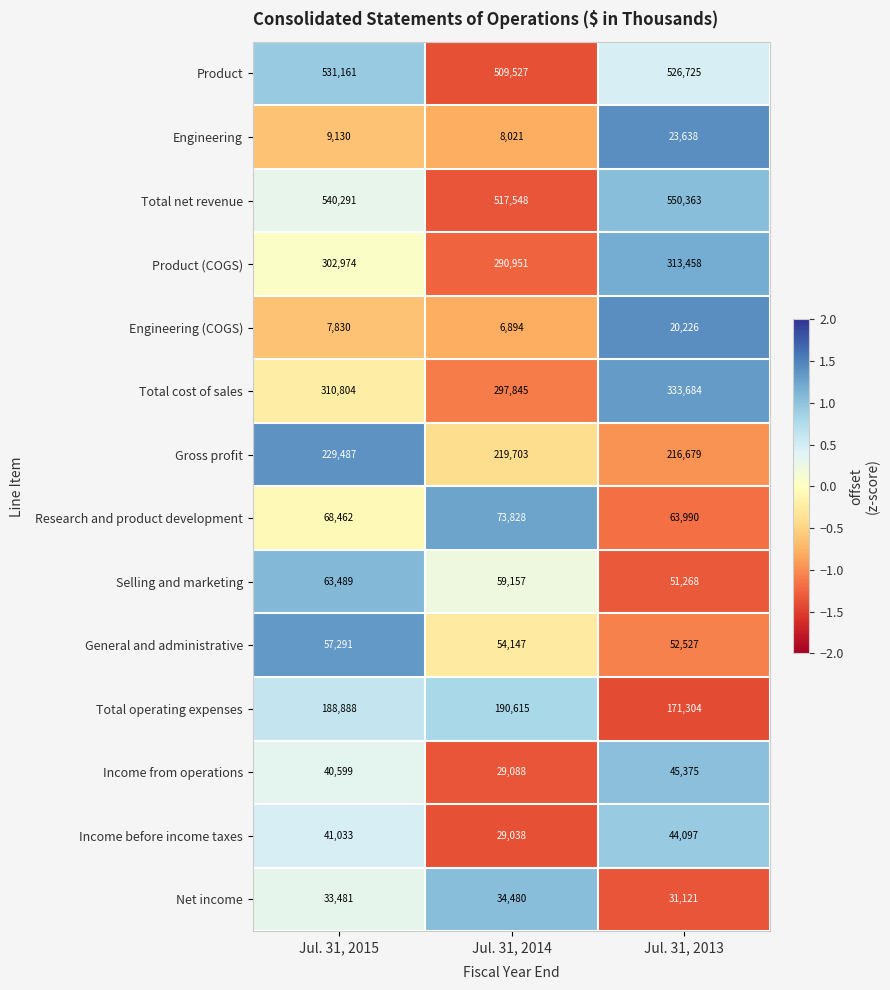

What is the total value across all series at Jul. 31, 2013?

2444455